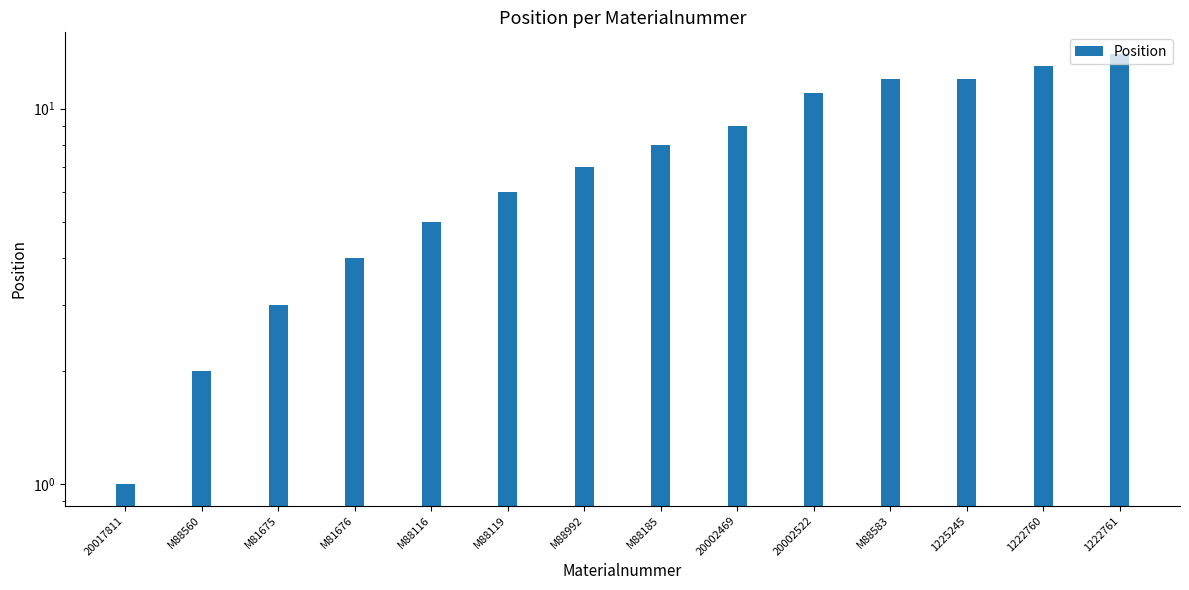

What is the sum of the values at M88119 and 20002522?

17